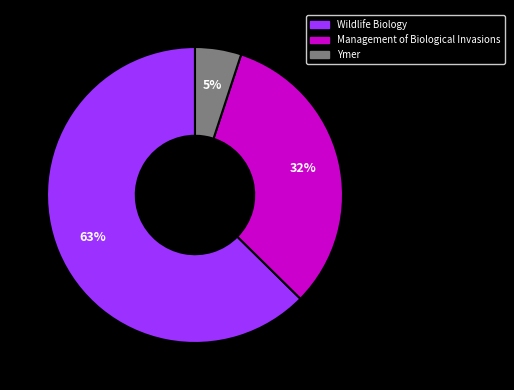

Combined, do Ymer and Wildlife Biology account for over 50%?

Yes